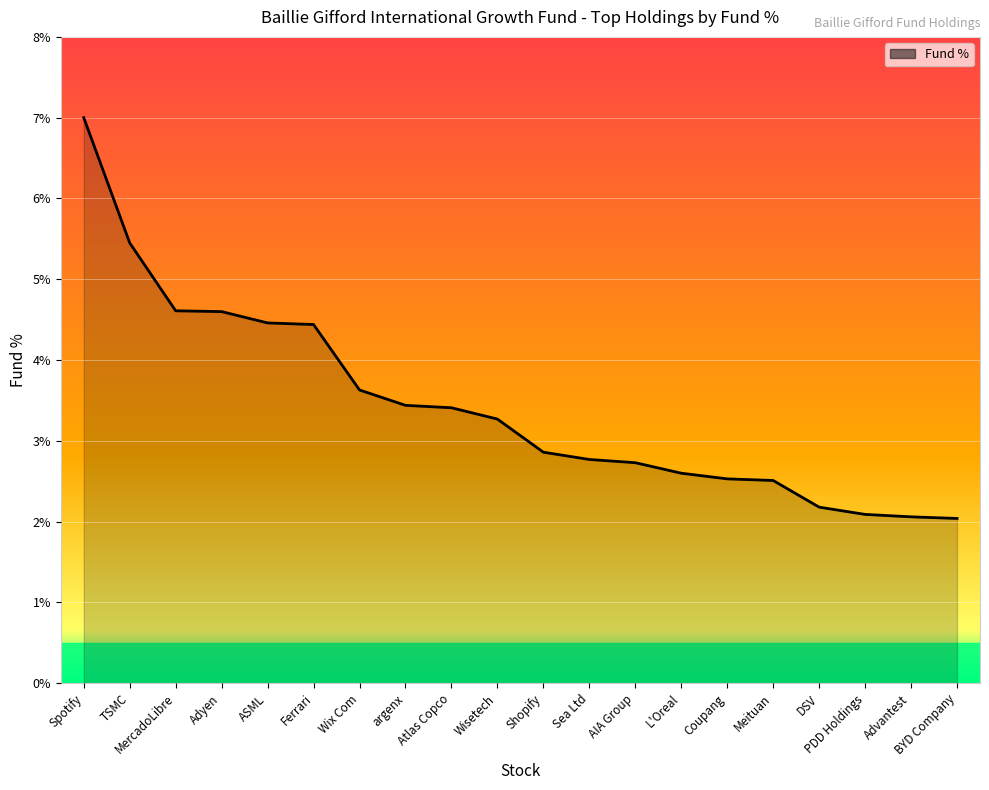

What is the difference between the maximum and minimum values?

5.0